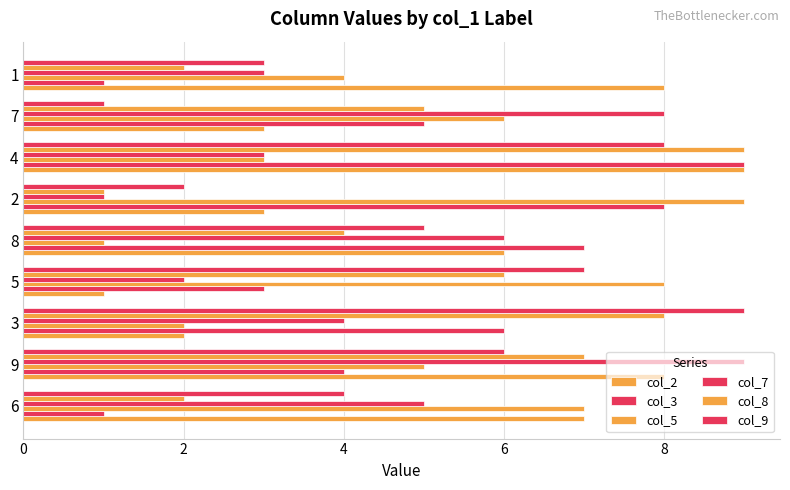

Count the number of categories in the chart.

9